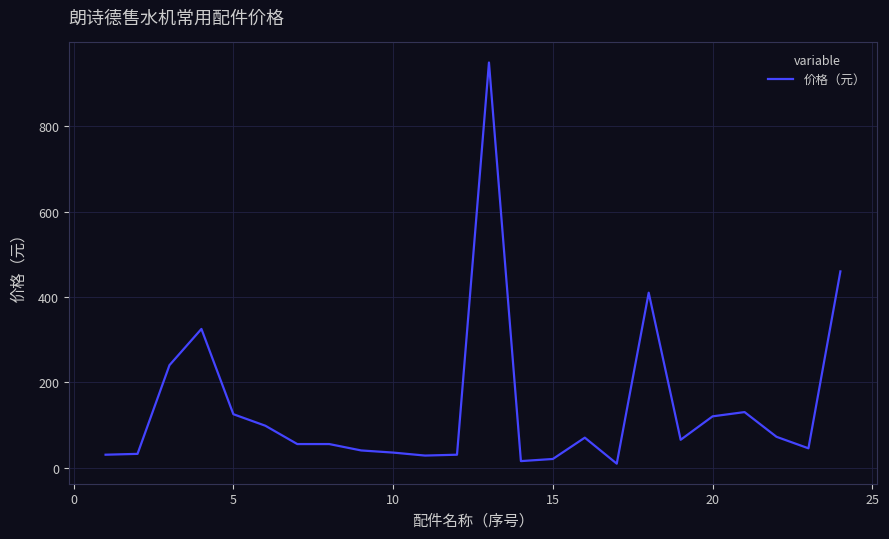

What is the maximum value shown in the chart?

950